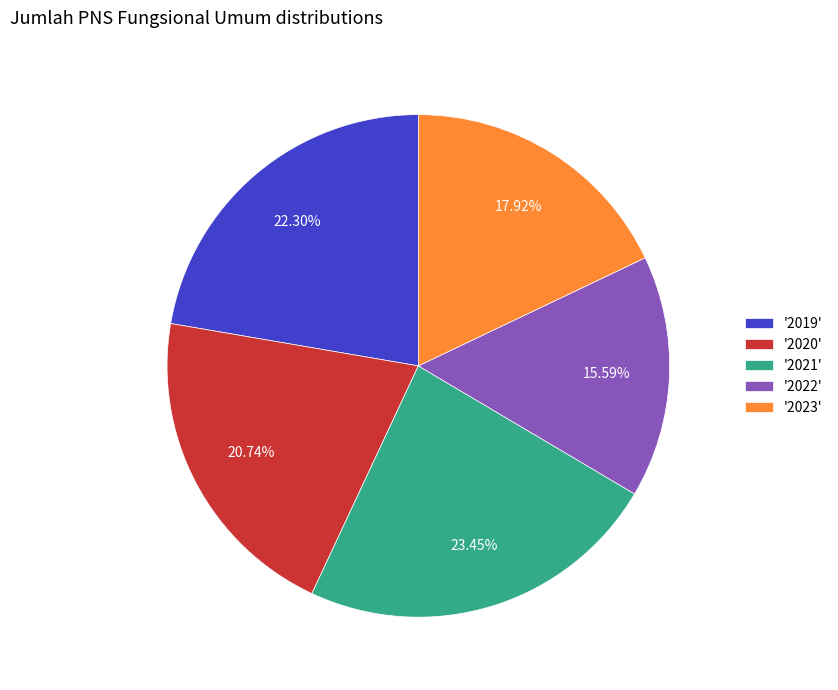

Rank the categories by value from highest to lowest.

'2021', '2019', '2020', '2023', '2022'